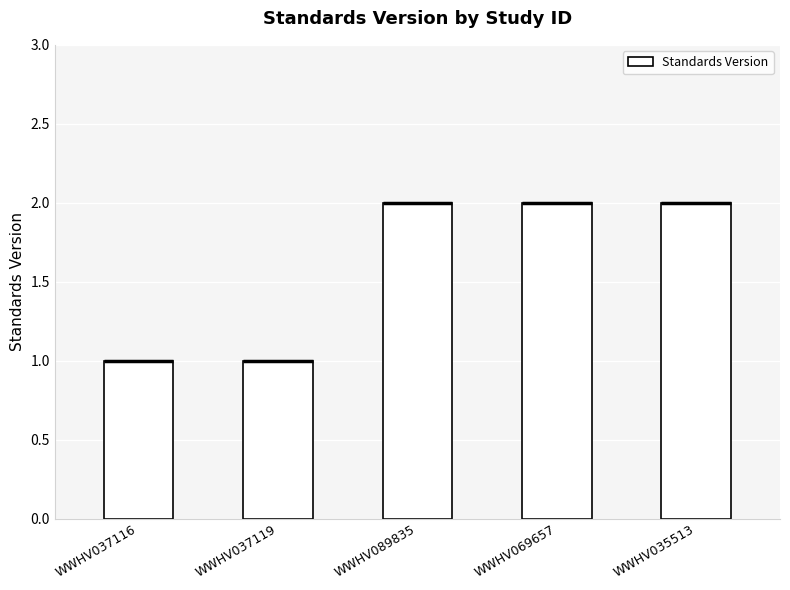

What is the average value?

2